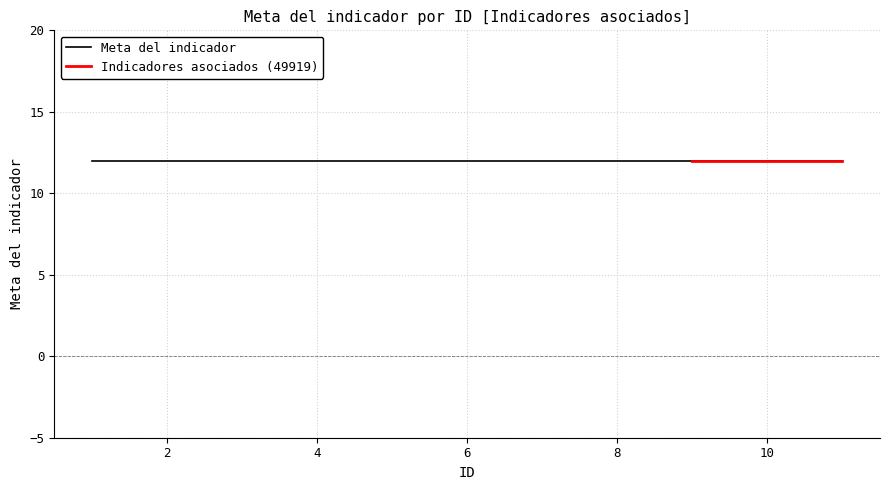

True or false: Meta del indicador and ID intersect in this chart.

False